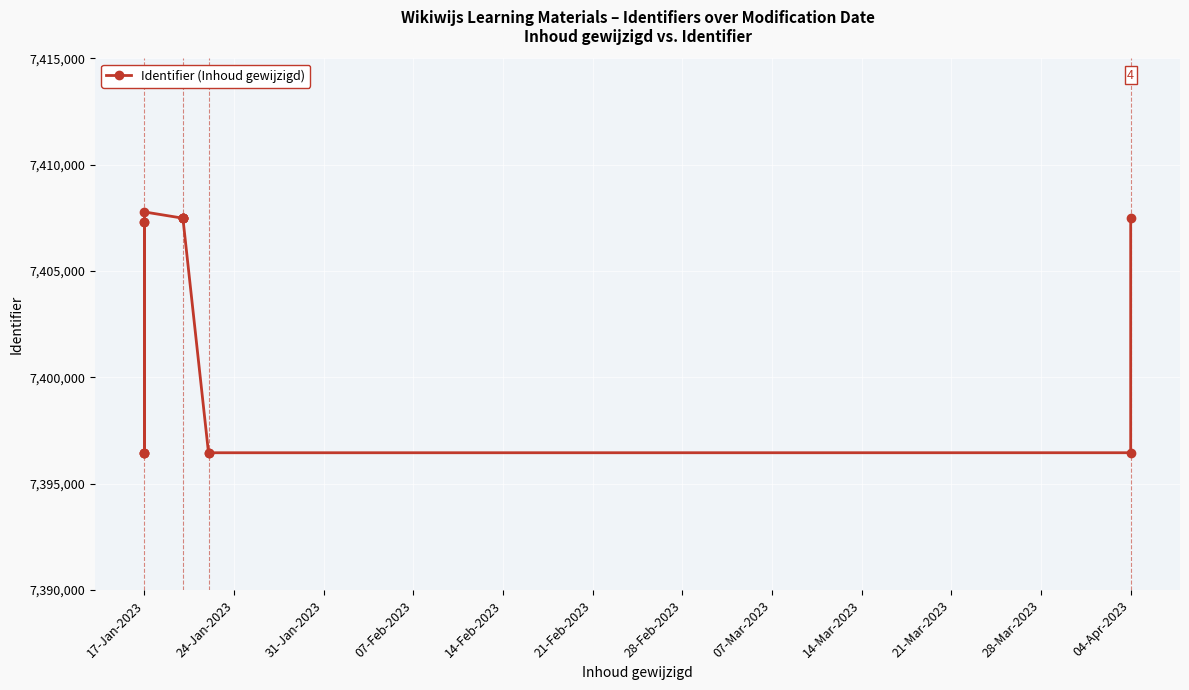

What position from the left is 21-Feb-2023?

6